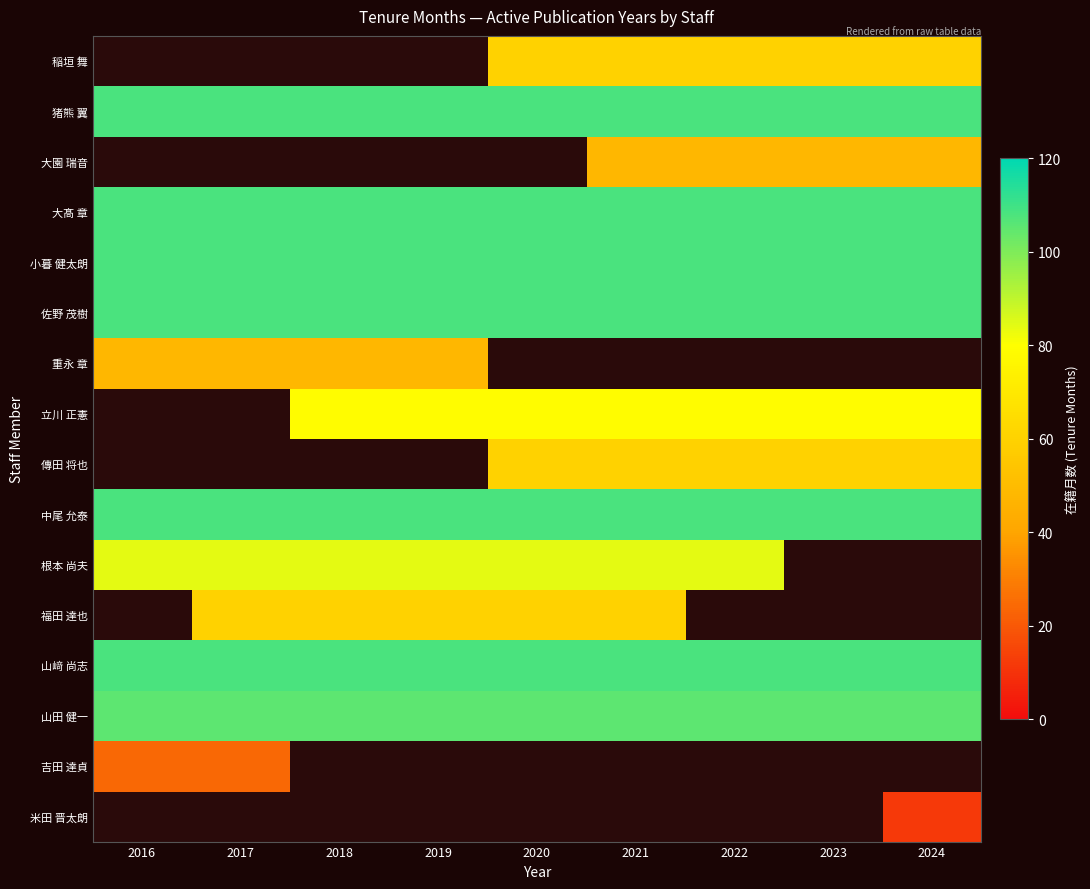

Is it true that 稲垣 舞 equals 108.0 at 2021?

False